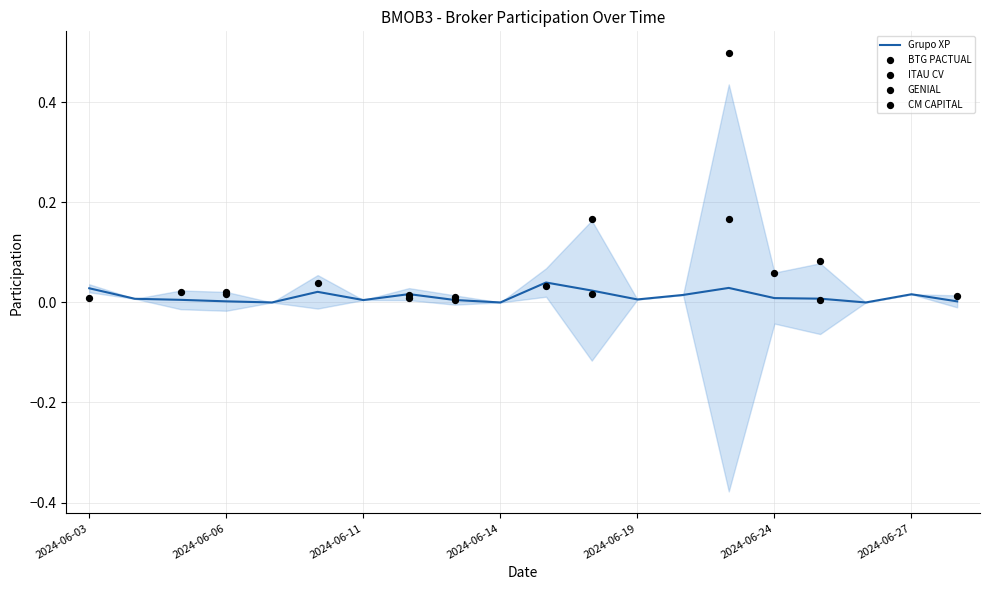

Which series has the largest total across all categories?

CM CAPITAL